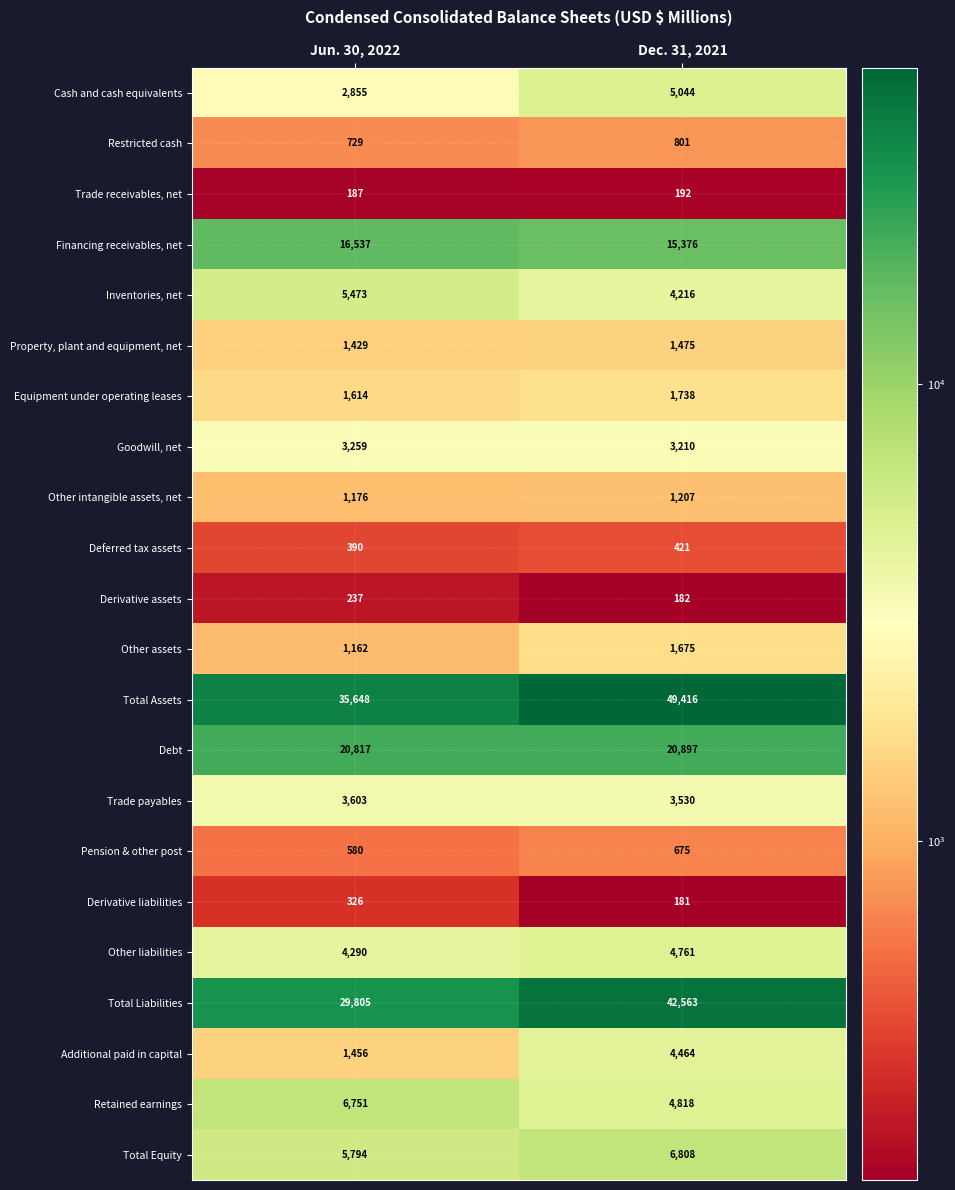

How many data points does each series have?

2